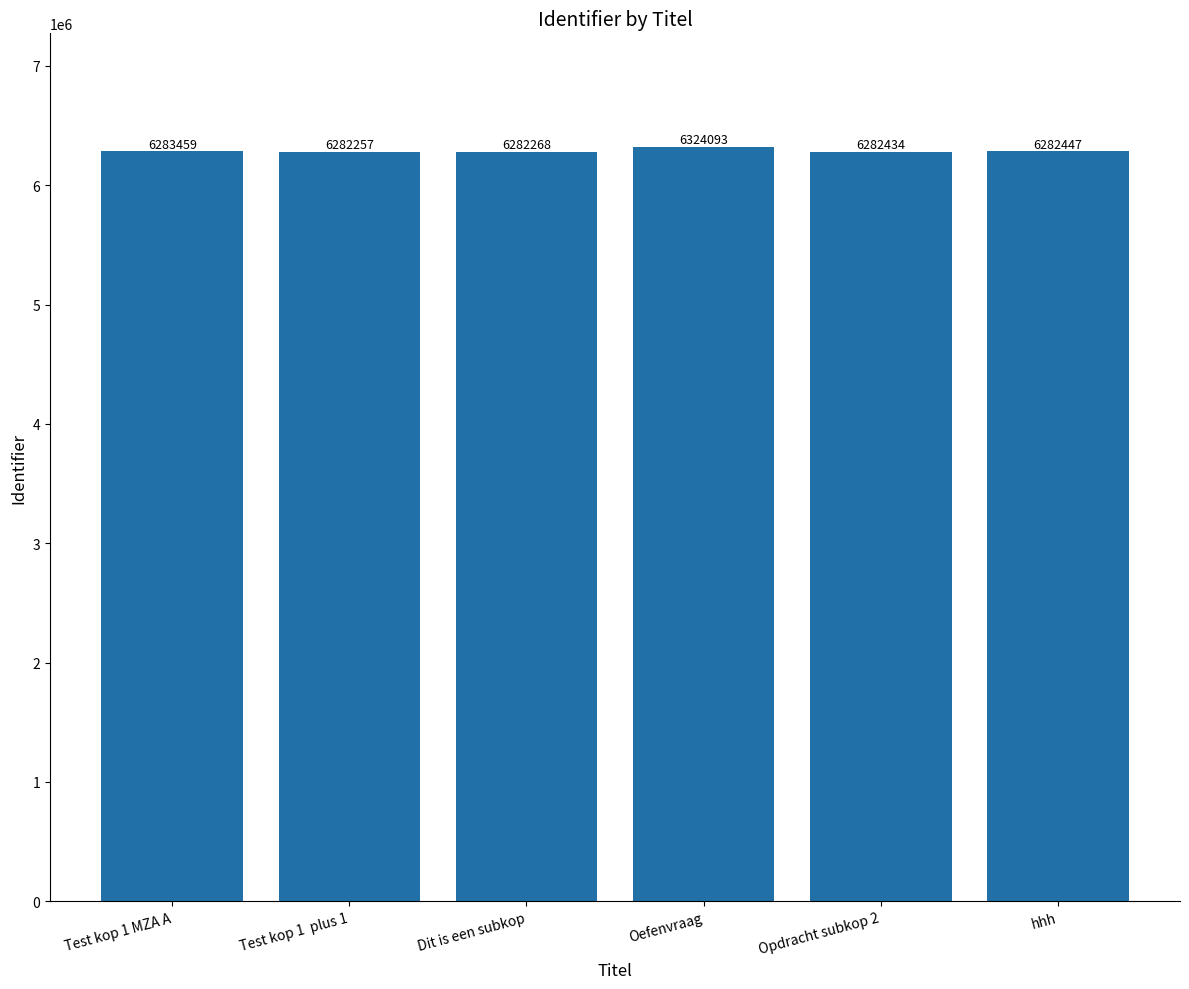

Where is the data nearest to the value 6303175?

Test kop 1 MZA A